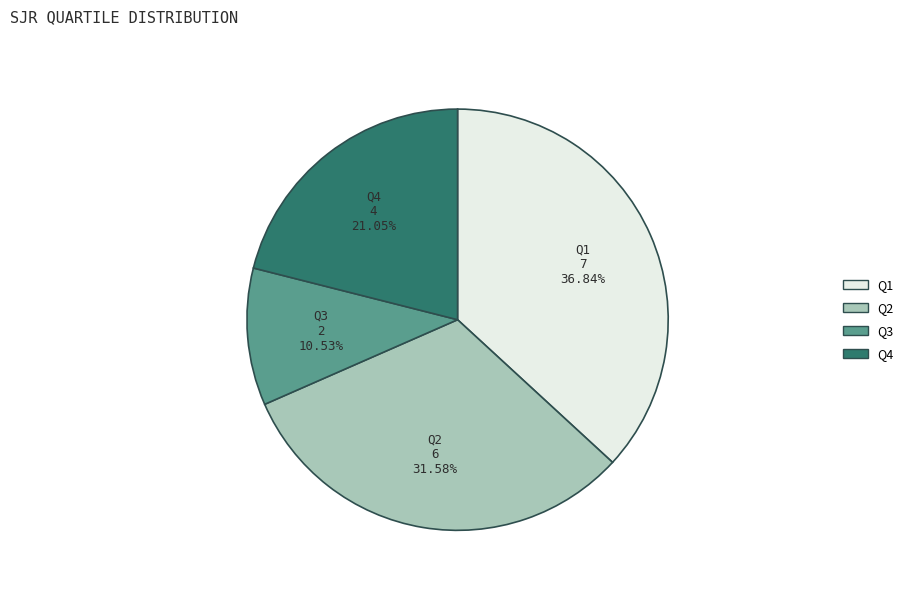

Approximately how many times larger is the value at Q3 compared to Q1?

0.3